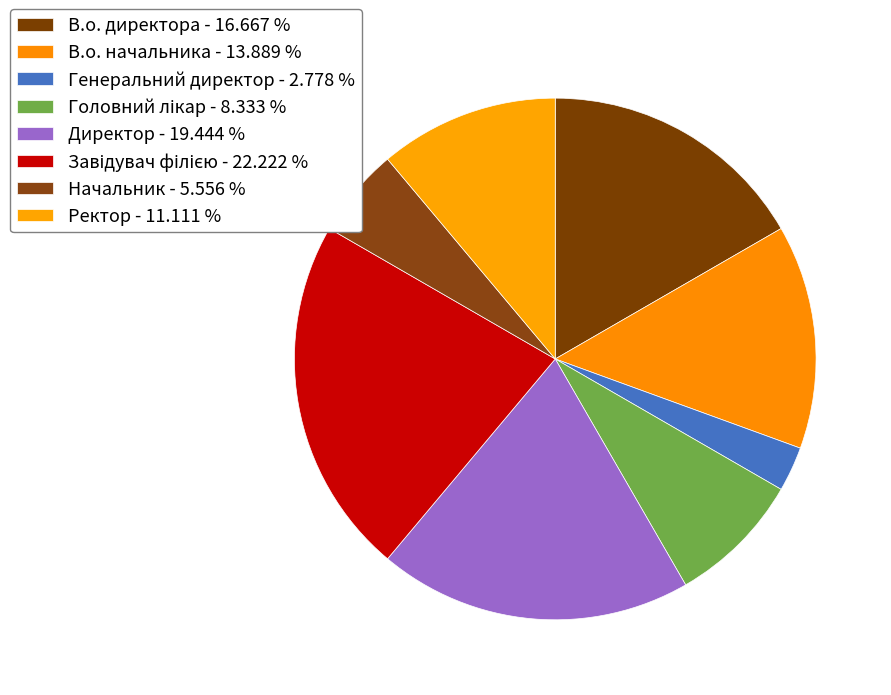

Is Директор the majority of the pie?

No